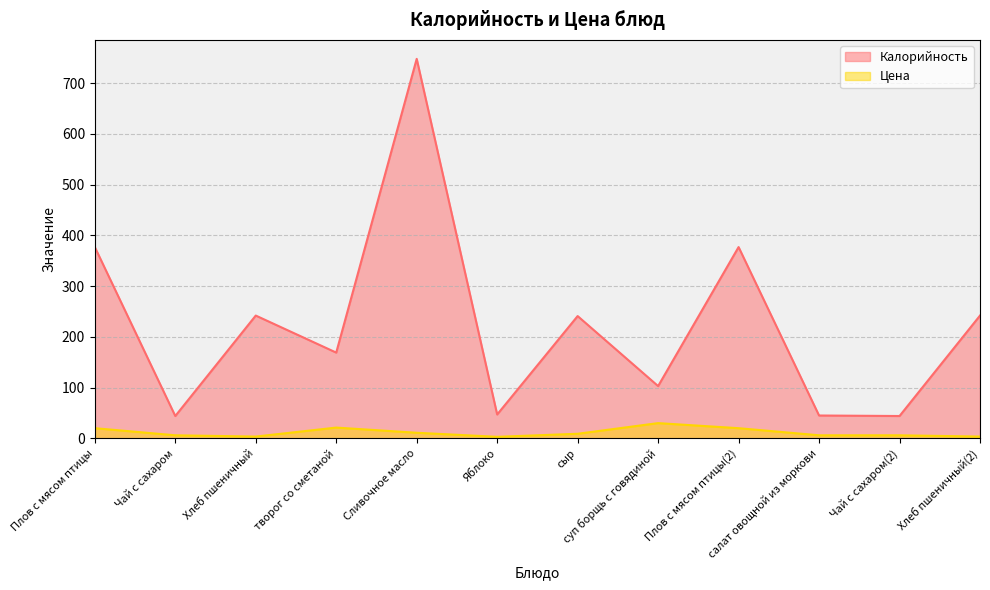

What is the difference between the maximum and second lowest values in the Калорийность series?

704.0